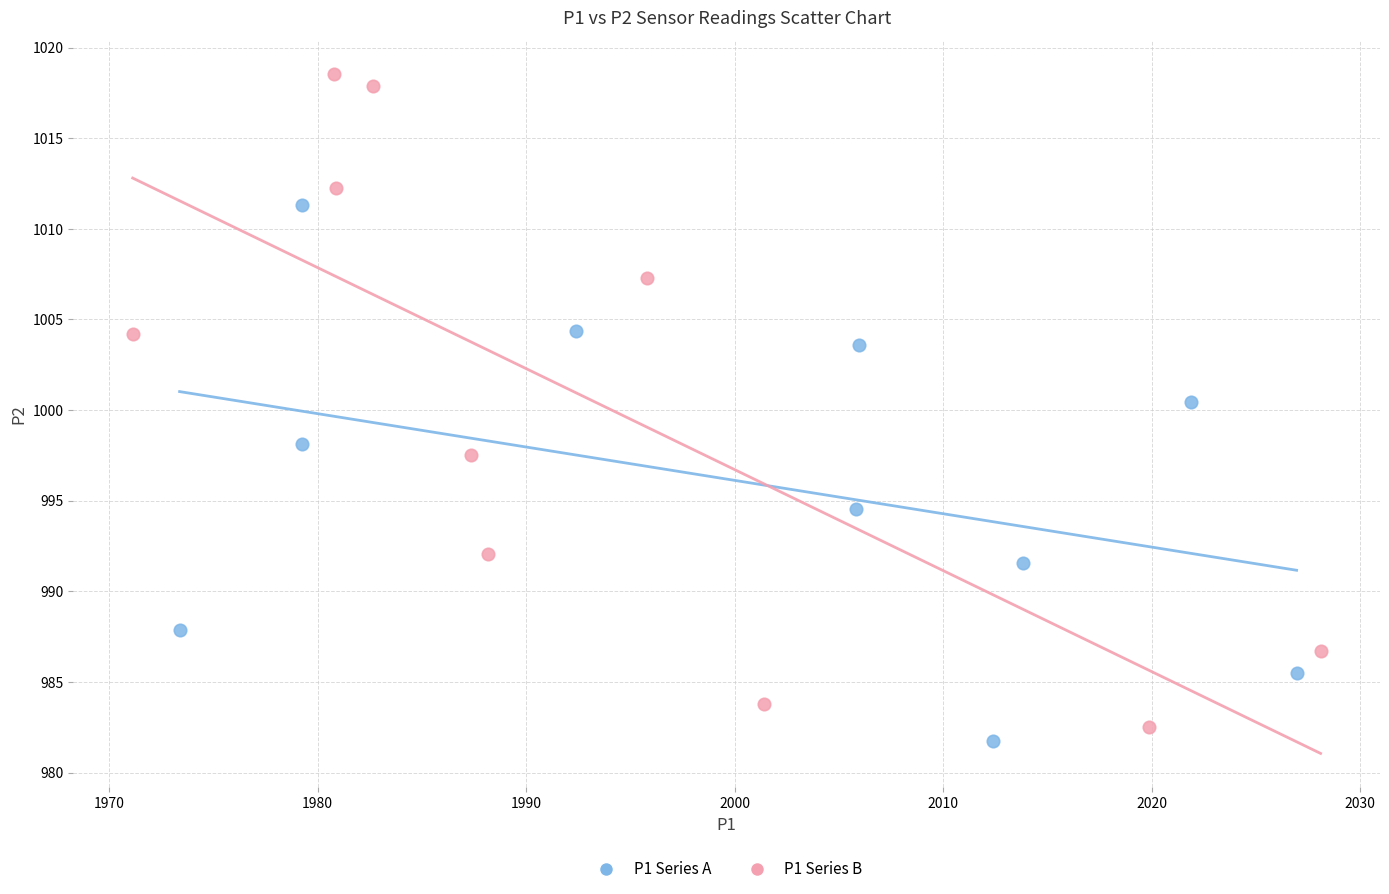

Which series has the largest Y range (max minus min)?

P1 Series B